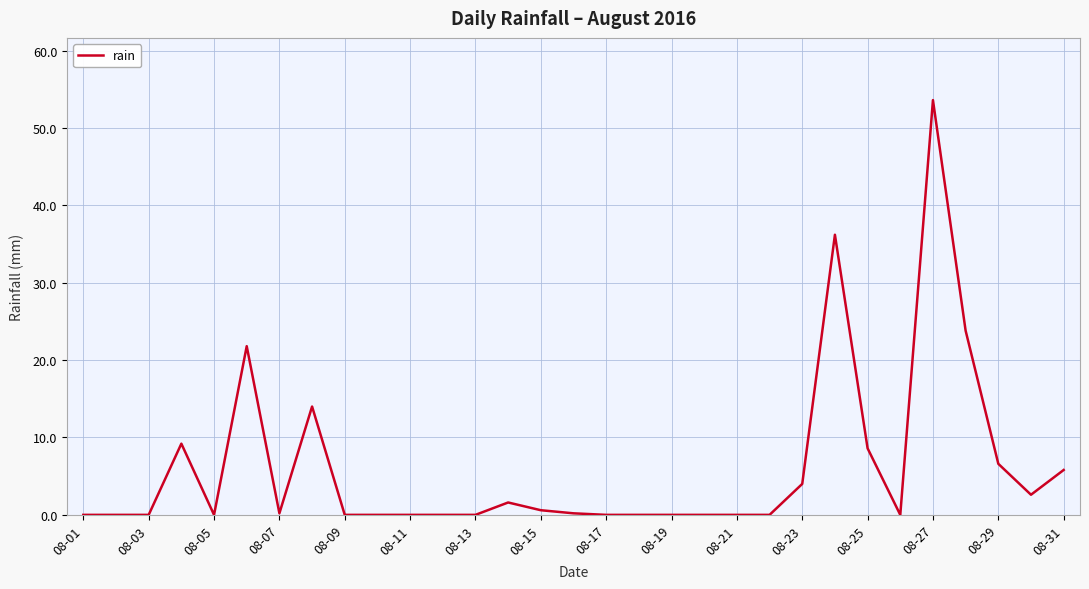

Which label corresponds to the largest value in the chart?

08-27